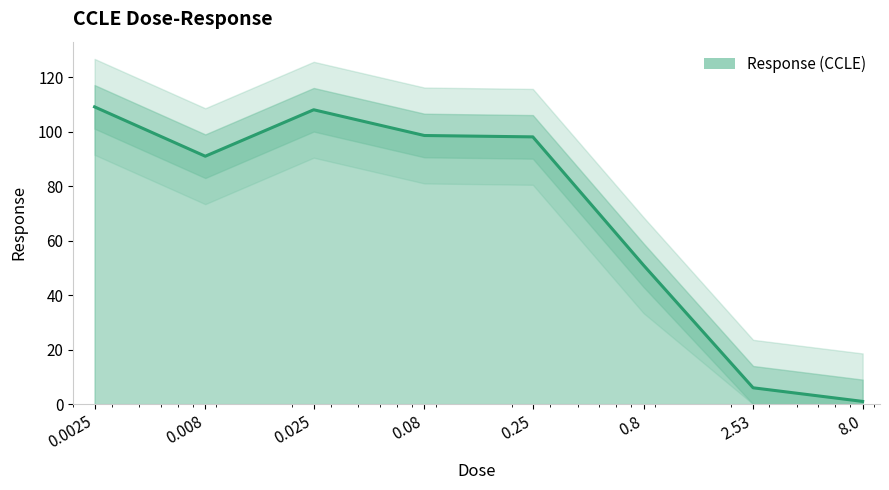

How many lines are shown in the chart?

1